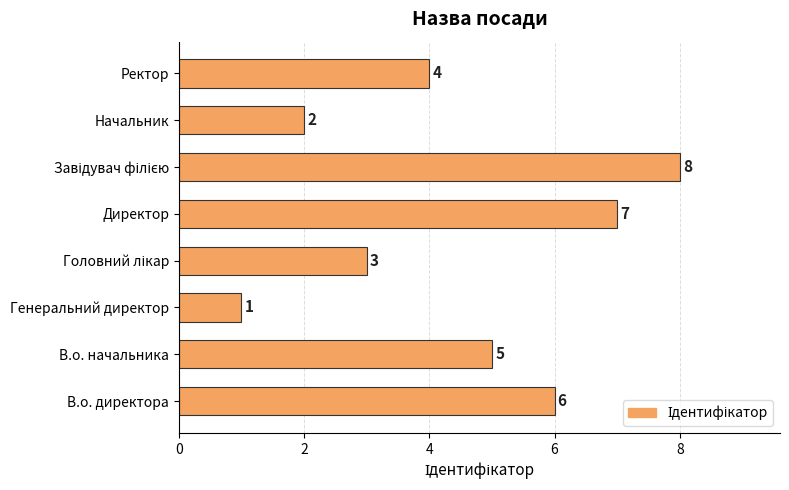

What is the sum of all values?

36